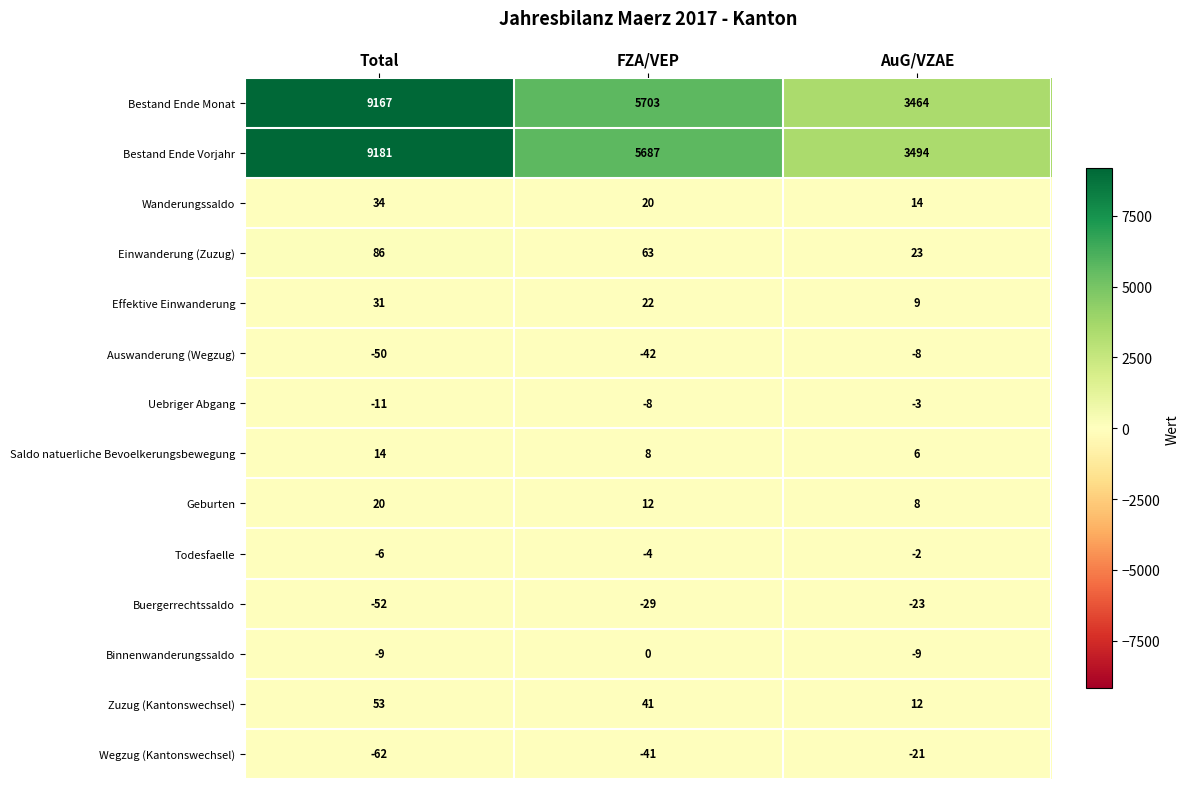

Between Total and AuG/VZAE, which series saw the biggest shift?

Bestand Ende Monat